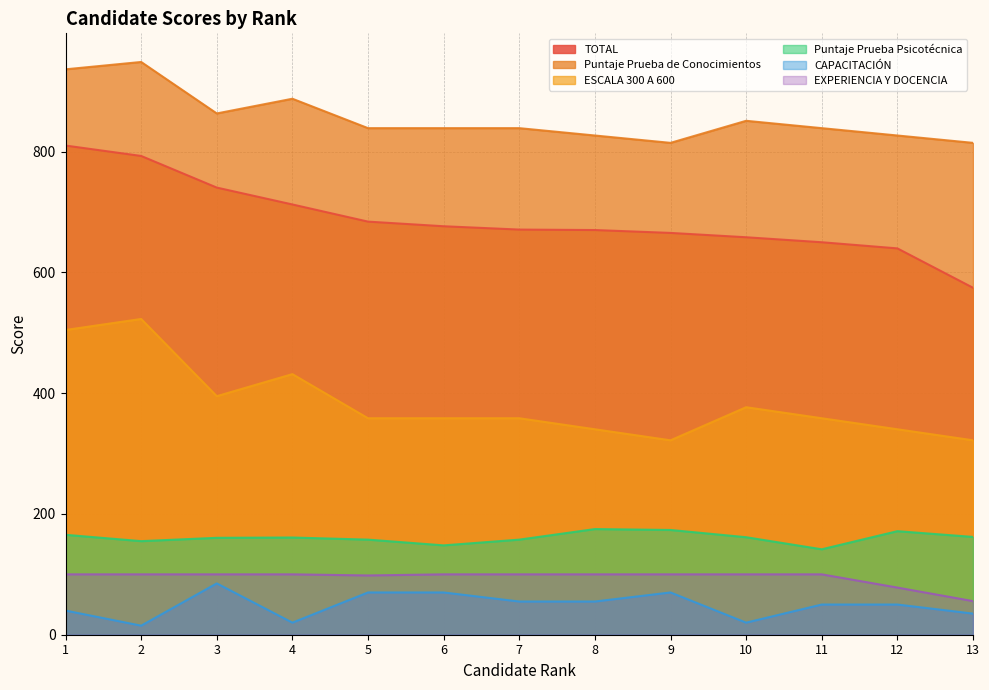

Rank the categories by EXPERIENCIA Y DOCENCIA value from lowest to highest.

13, 12, 5, 1, 2, 3, 4, 6, 7, 8, 9, 10, 11